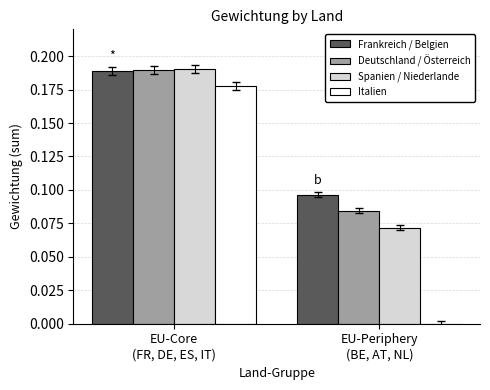

What is the sum of all Spanien / Niederlande values?

0.3